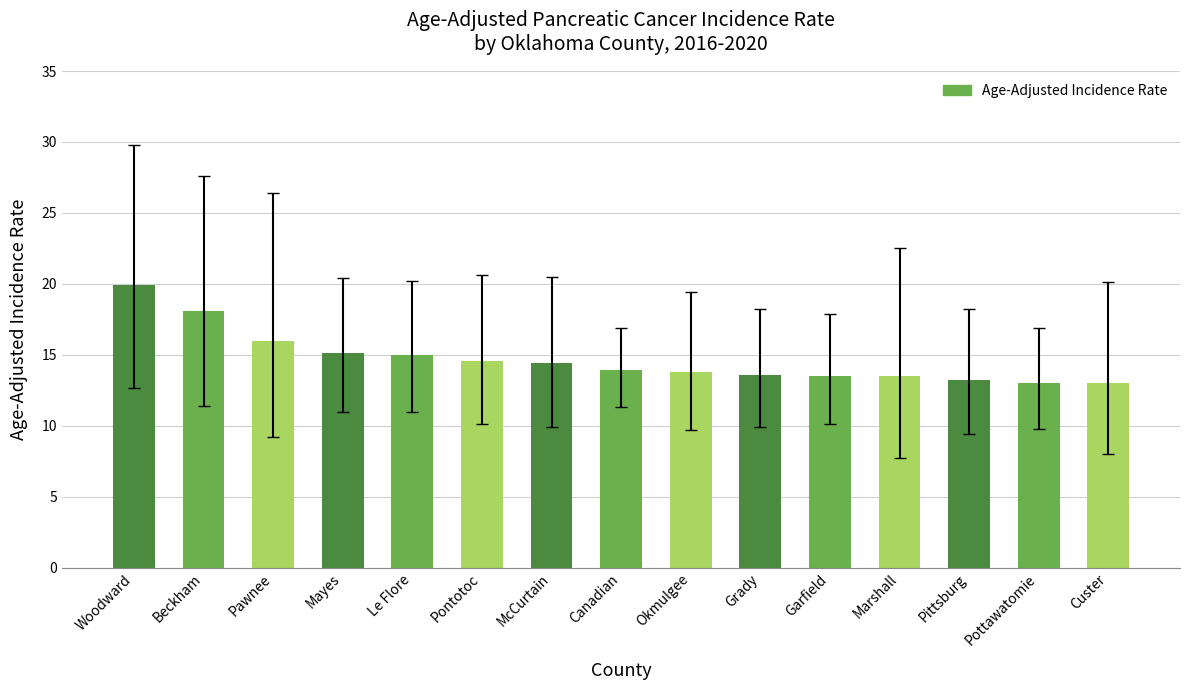

What is the sum of the values at Mayes and Canadian?

29.0